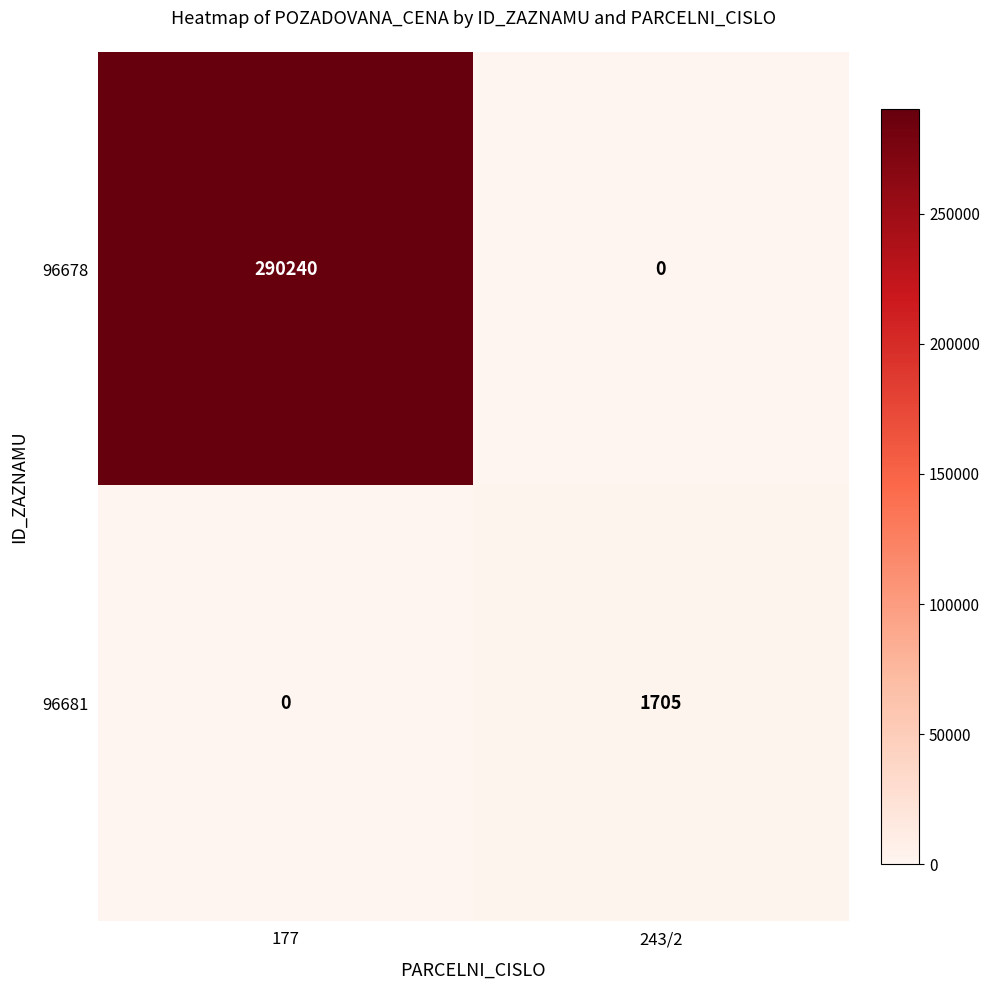

Which category has the highest value in the 96678 series?

177